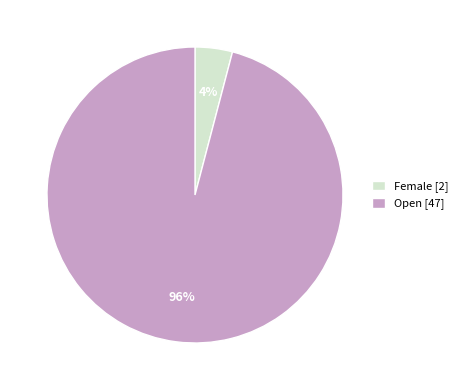

Which slice represents more than half of the pie?

Open